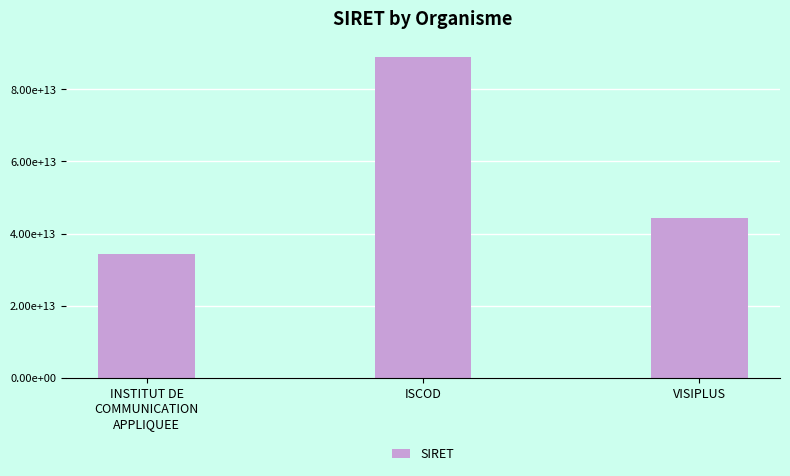

Reading left to right, extract all data points from this chart.

34316657500039	88877726500032	44321186700025